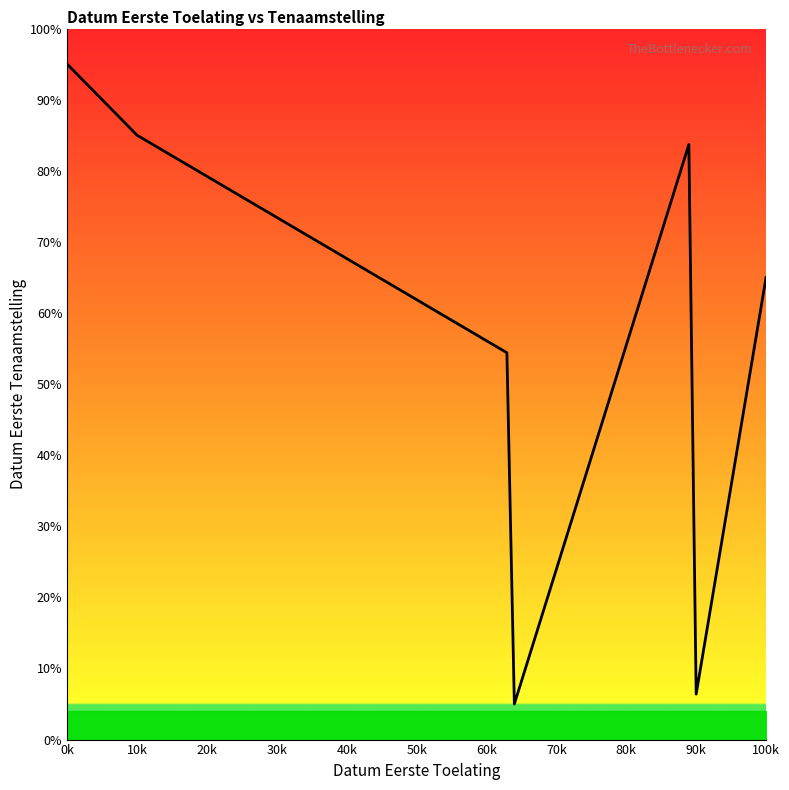

How many lines are shown in the chart?

1